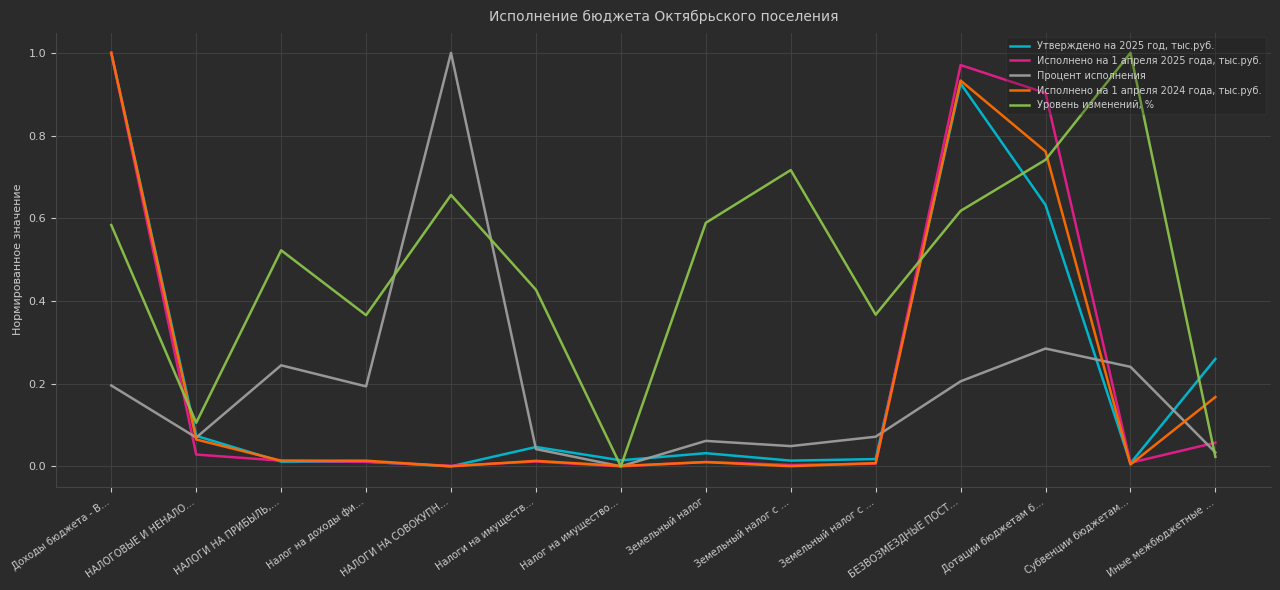

How many lines are shown in the chart?

5